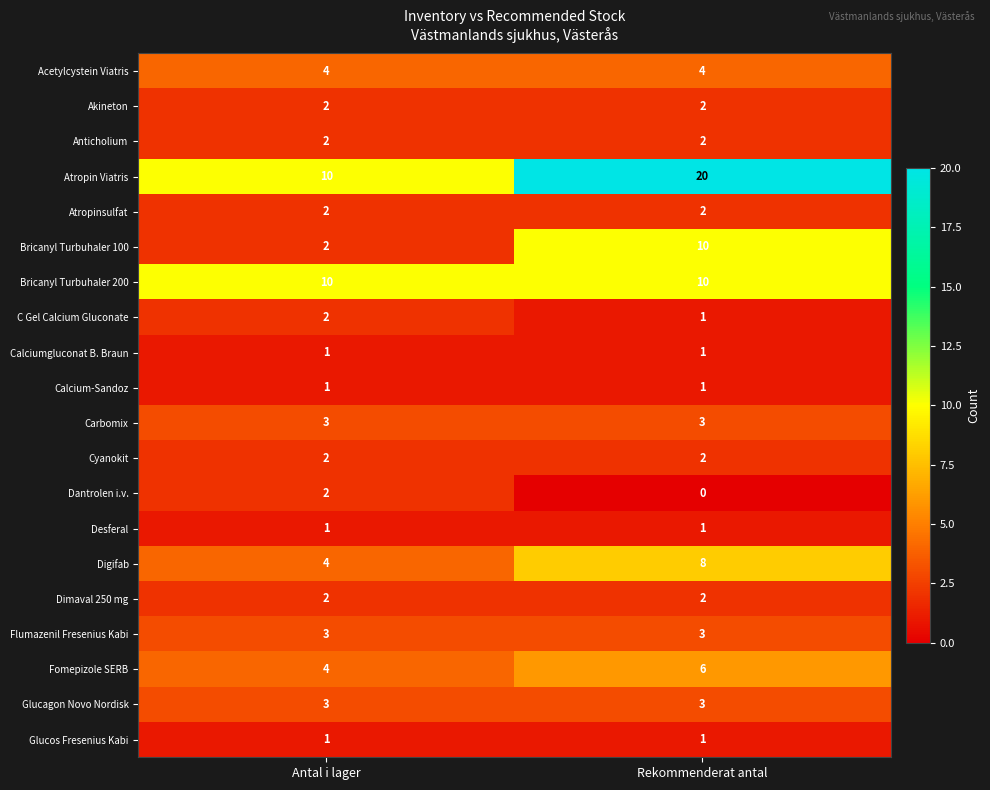

Which label corresponds to the largest value in the chart?

Rekommenderat antal